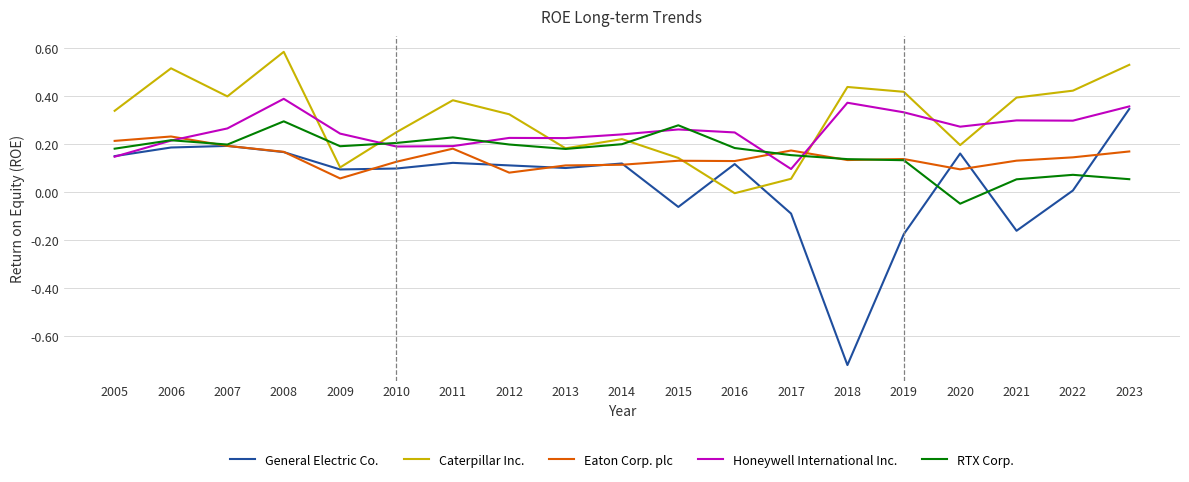

At which label does Honeywell International Inc. reach its minimum?

2017